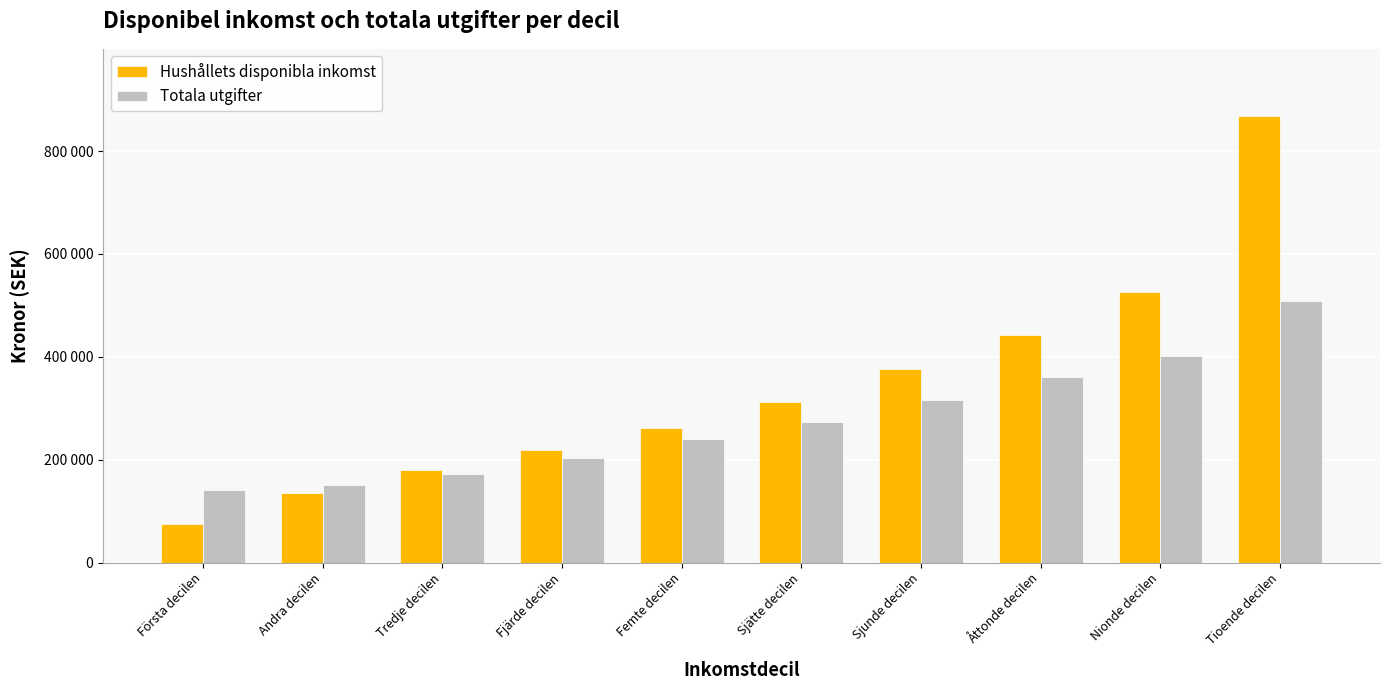

List the labels in order of Hushållets disponibla inkomst value, largest first.

Tioende decilen, Nionde decilen, Åttonde decilen, Sjunde decilen, Sjätte decilen, Femte decilen, Fjärde decilen, Tredje decilen, Andra decilen, Första decilen